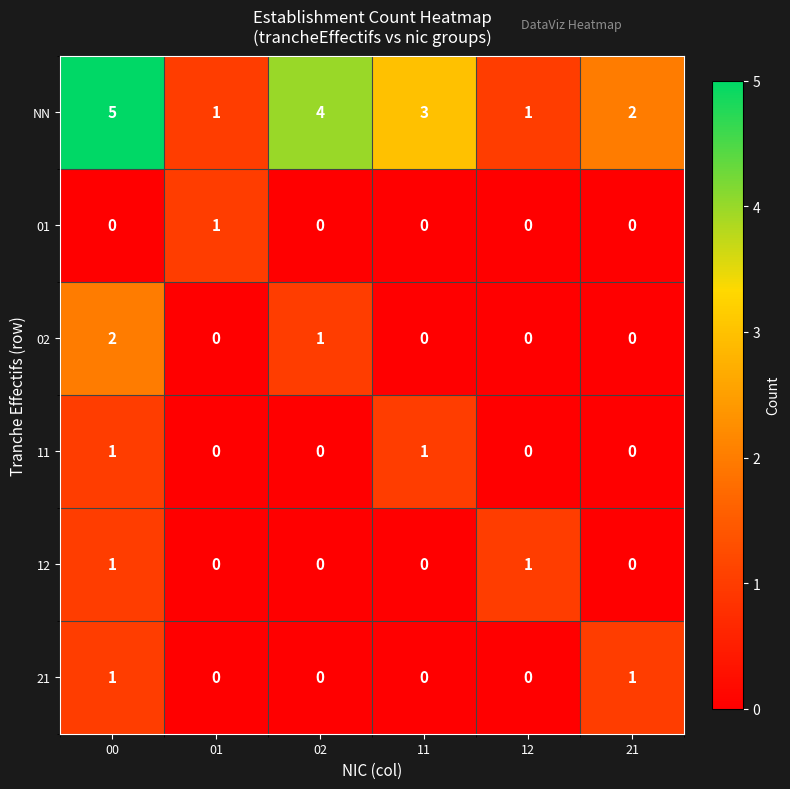

The value of 02 at 01 is 1. True or false?

False